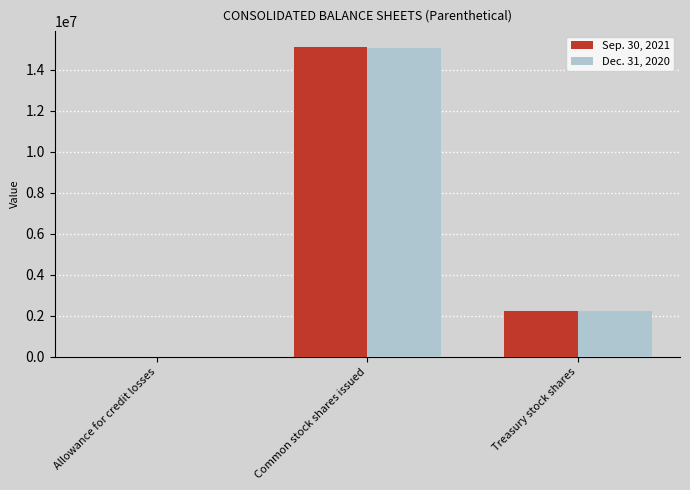

Where is Dec. 31, 2020 nearest to the value 7534145?

Treasury stock shares